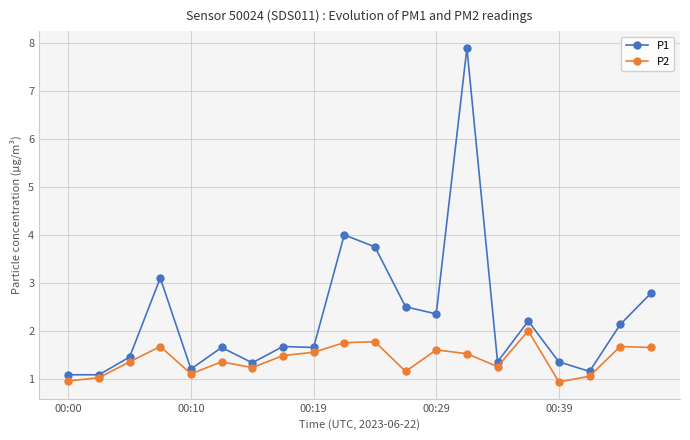

Rank the series by their maximum value, from highest to lowest.

P1, P2